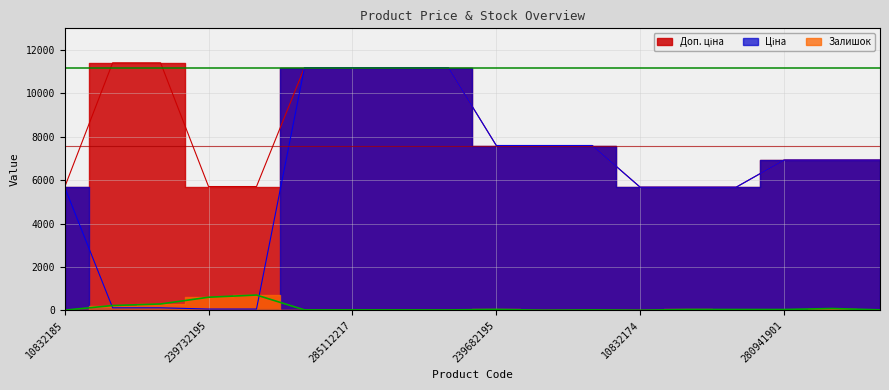

How many lines are shown in the chart?

3